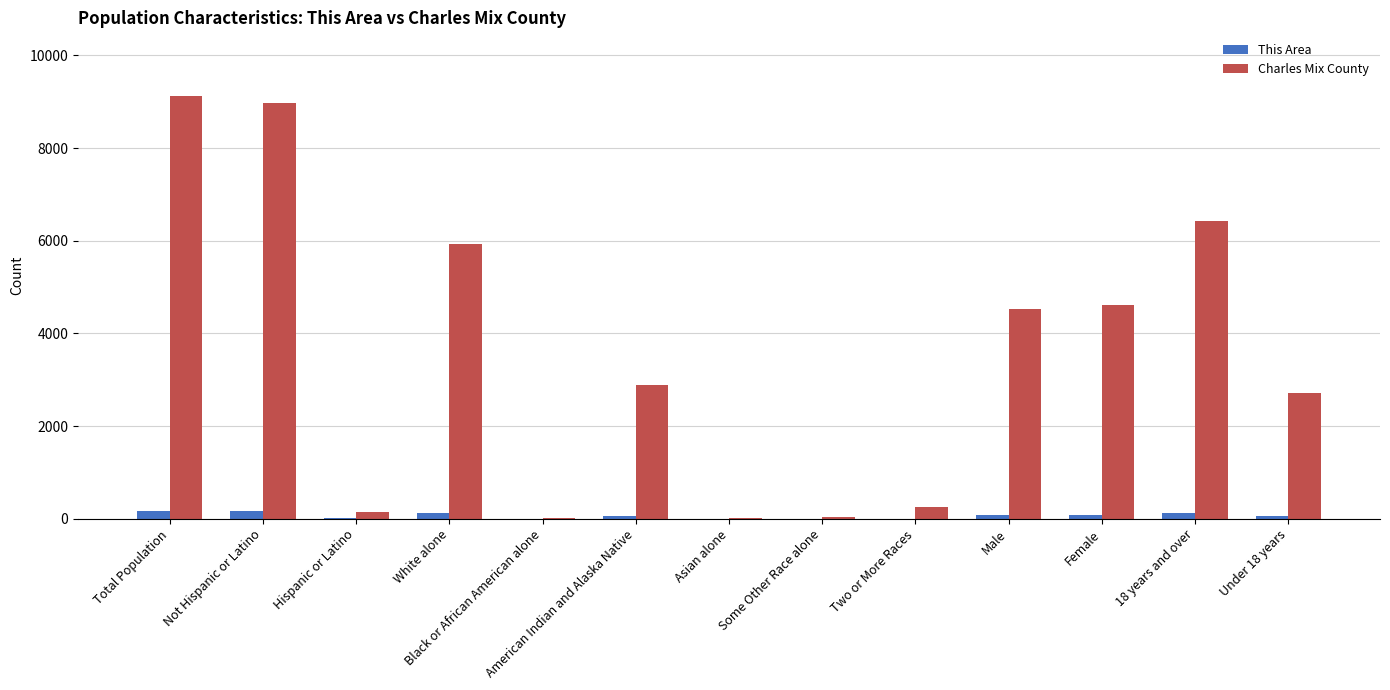

What is the sum of all Charles Mix County values?

45645